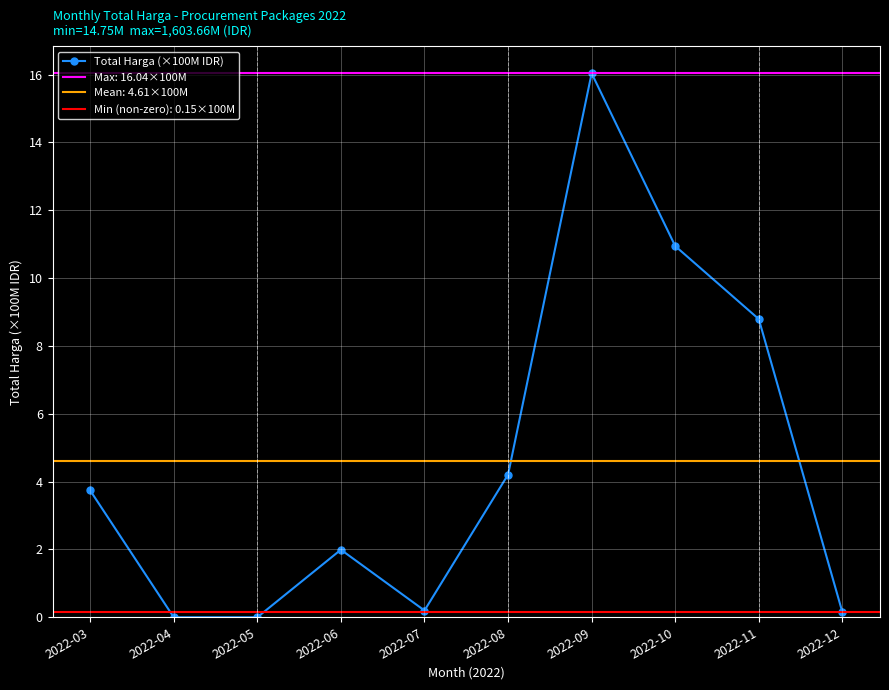

The chart shows a value of 0.1 at 2022-12. True or false?

True